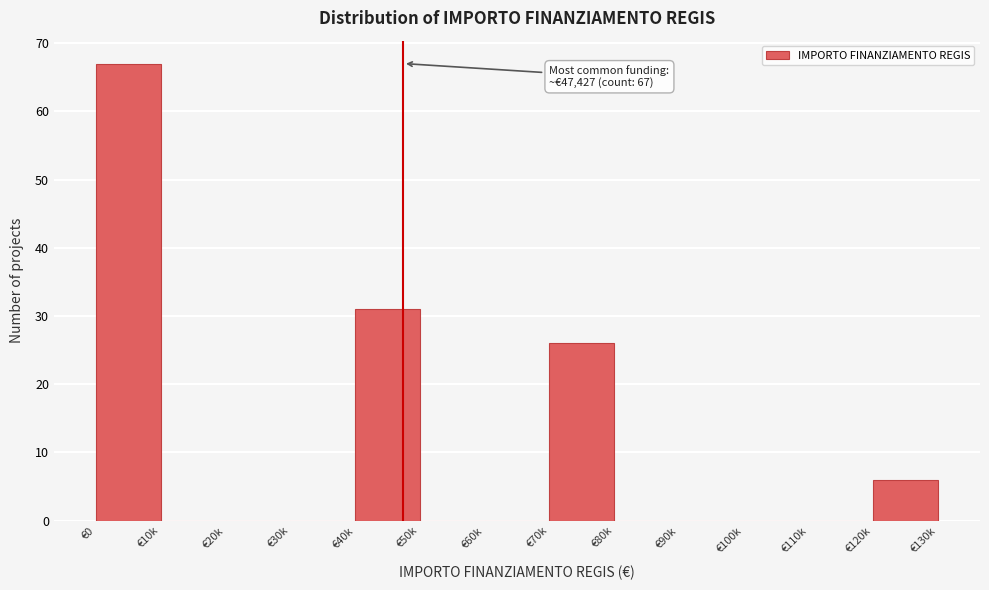

Reading right to left, what are all the values shown in this chart?

€120k=6	€110k=0	€100k=0	€90k=0	€80k=0	€70k=26	€60k=0	€50k=0	€40k=31	€30k=0	€20k=0	€10k=0	€0=67